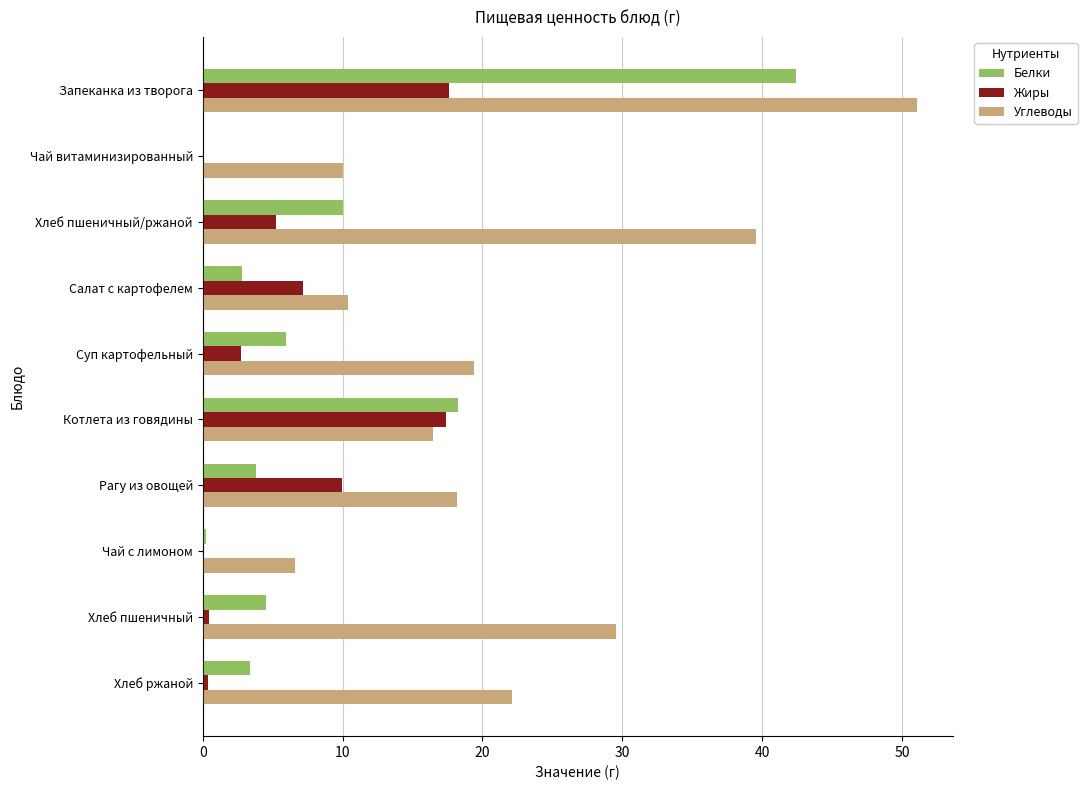

At which label is Белки closest to 21?

Котлета из говядины